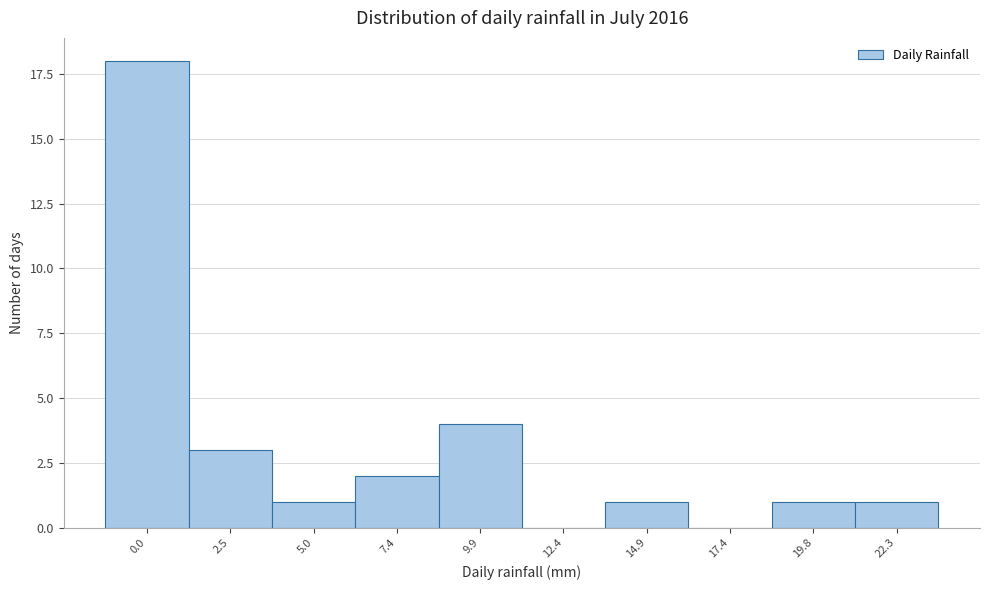

Reading left to right, what are all the values shown in this chart?

0.0=18	2.5=3	5.0=1	7.4=2	9.9=4	12.4=0	14.9=1	17.4=0	19.8=1	22.3=1